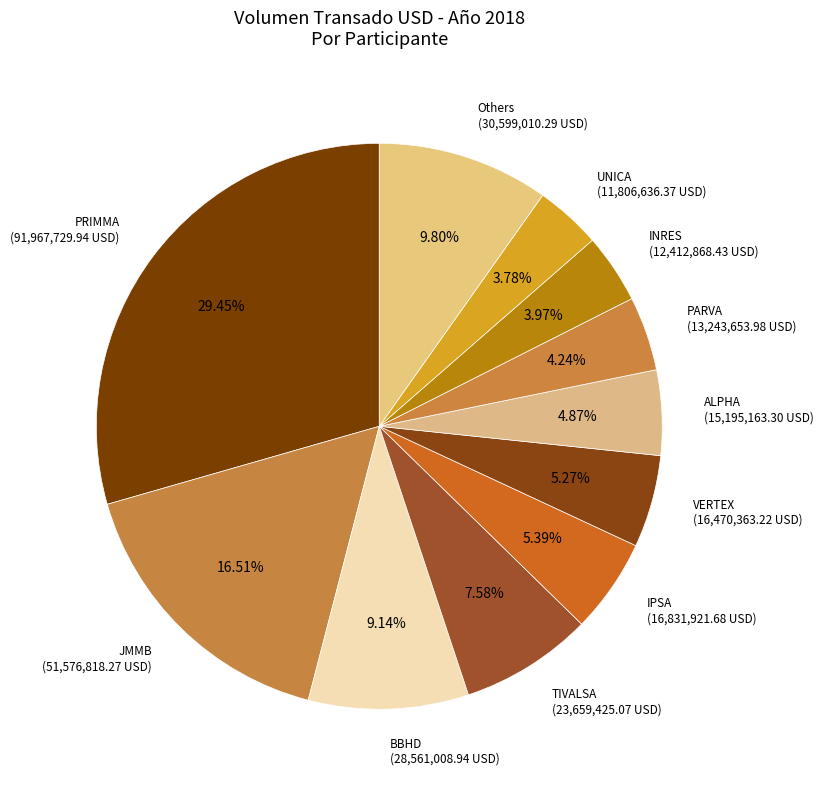

Which category has the biggest portion of the pie?

PRIMMA